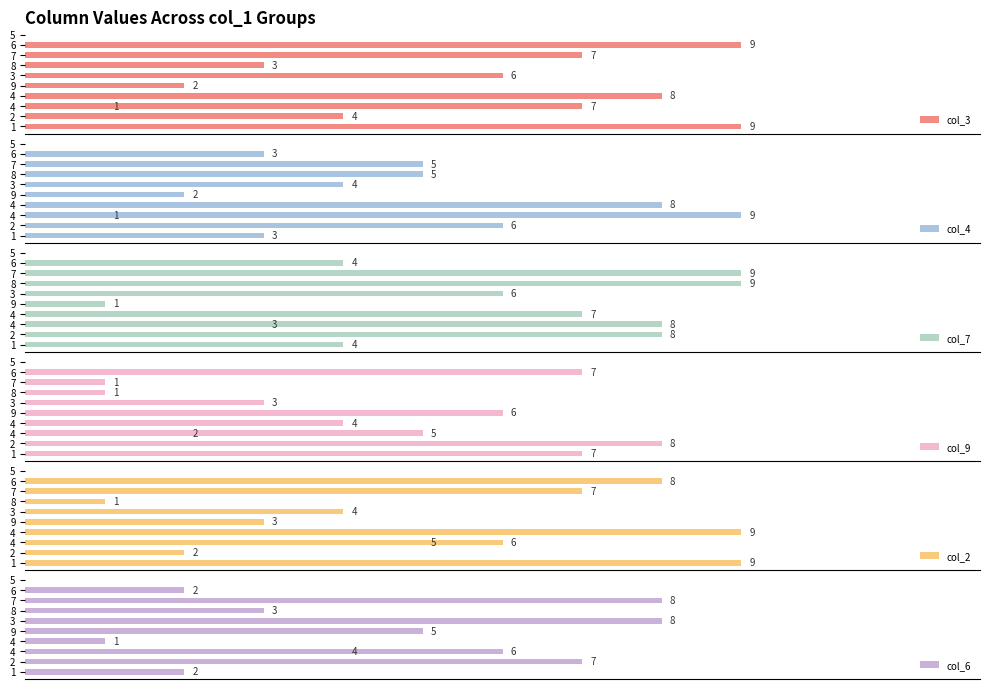

Reading right to left, list all the values displayed in this chart.

col_3: 9	7	3	6	2	8	1	7	4	9
col_4: 3	5	5	4	2	8	9	1	6	3
col_7: 4	9	9	6	1	7	3	8	8	4
col_9: 7	1	1	3	6	4	2	5	8	7
col_2: 8	7	1	4	3	9	5	6	2	9
col_6: 2	8	3	8	5	1	6	4	7	2